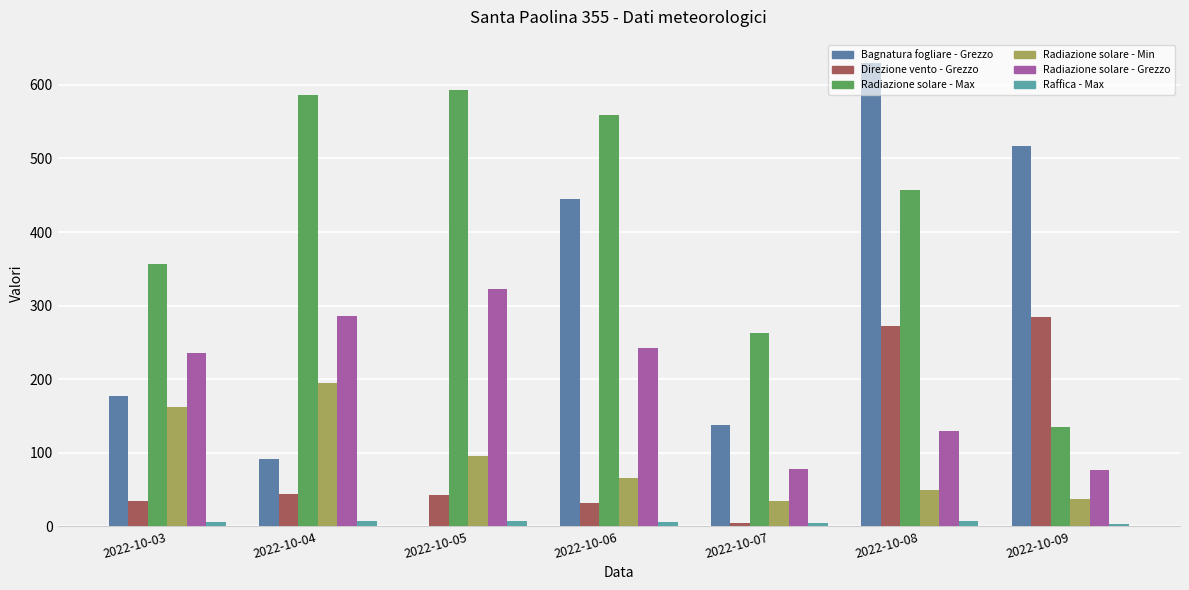

Between 2022-10-04 and 2022-10-06, which is larger?

2022-10-06